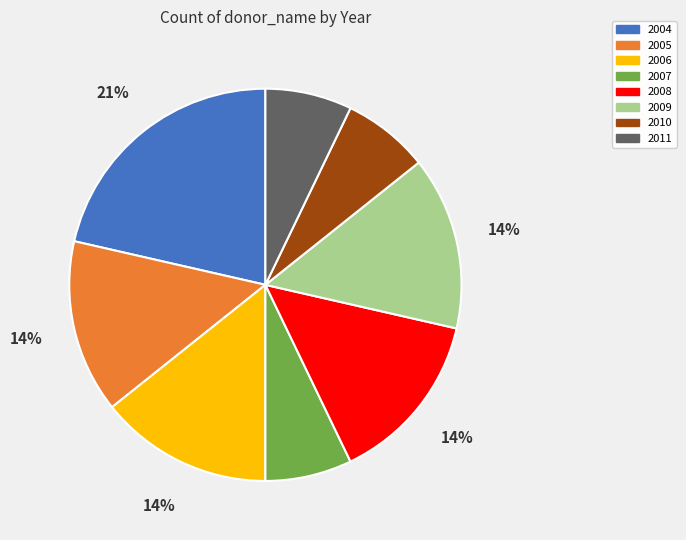

Approximately how many times larger is the value at 2010 compared to 2009?

0.5